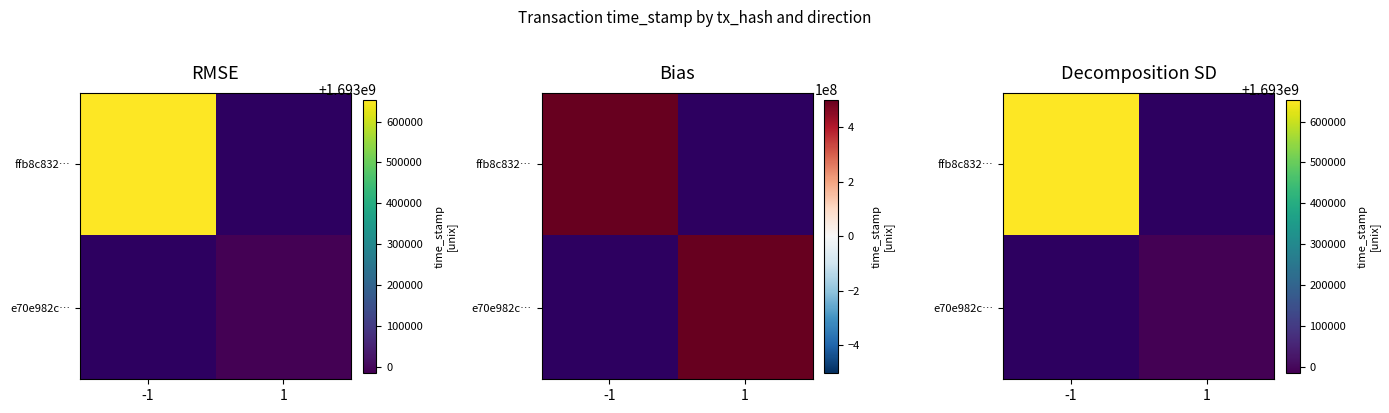

Is it true that e70e982c… equals 2342596556.9 at 1?

False